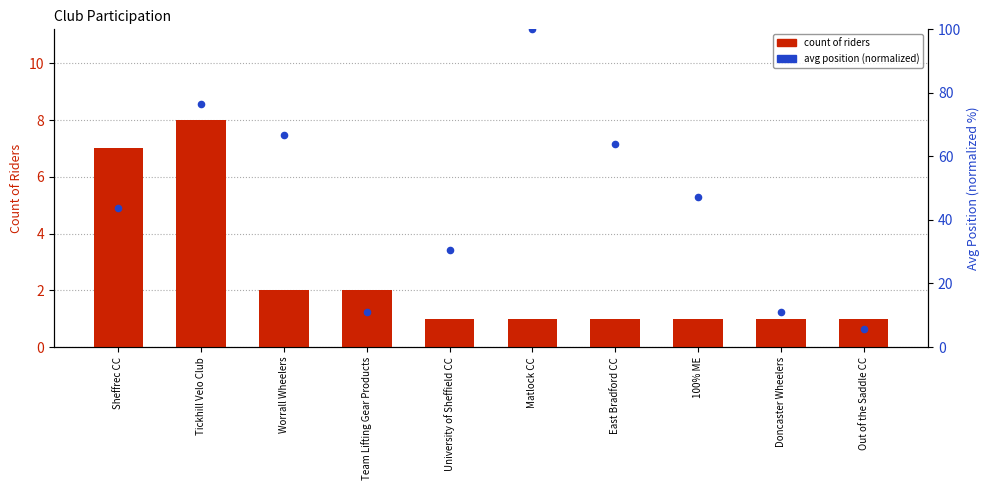

Which series has the largest Y range (max minus min)?

avg position (normalized)